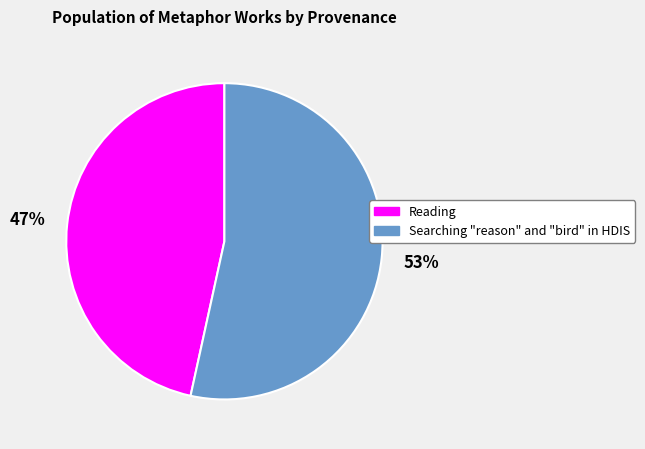

Is the sum of Searching "reason" and "bird" in HDIS and Reading greater than half?

Yes